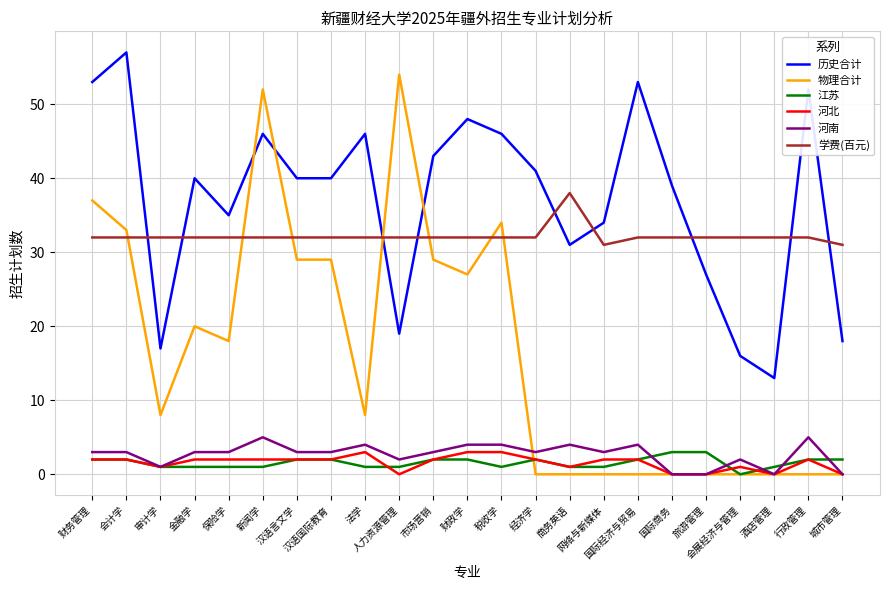

What value does the 江苏 series have at 行政管理?

2